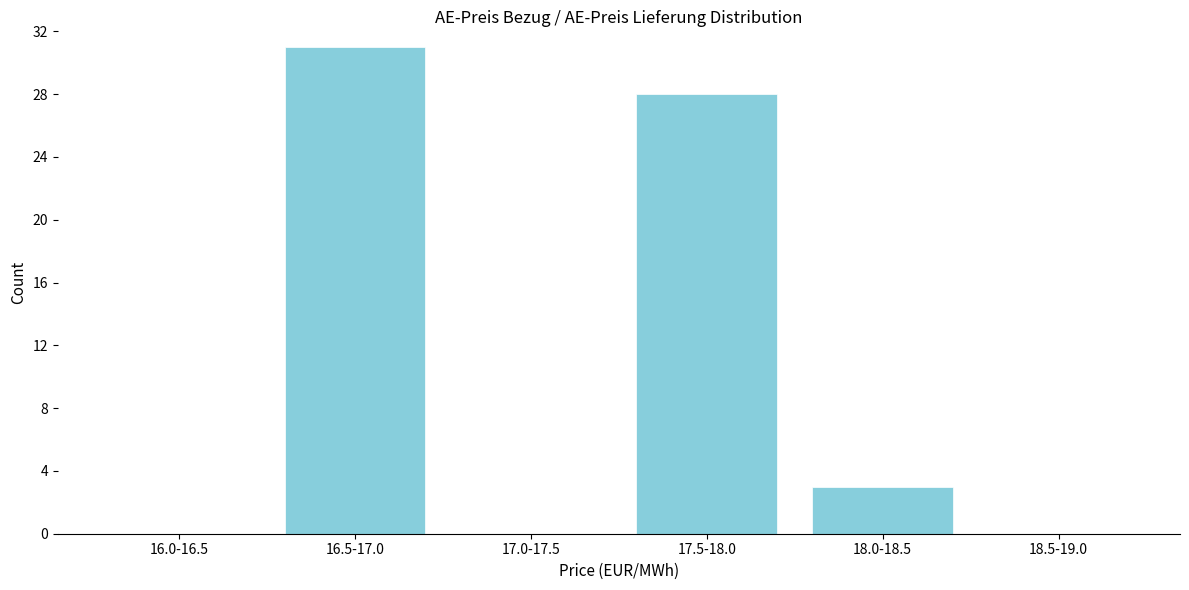

Reading right to left, extract all data points from this chart.

18.5-19.0=0	18.0-18.5=3	17.5-18.0=28	17.0-17.5=0	16.5-17.0=31	16.0-16.5=0